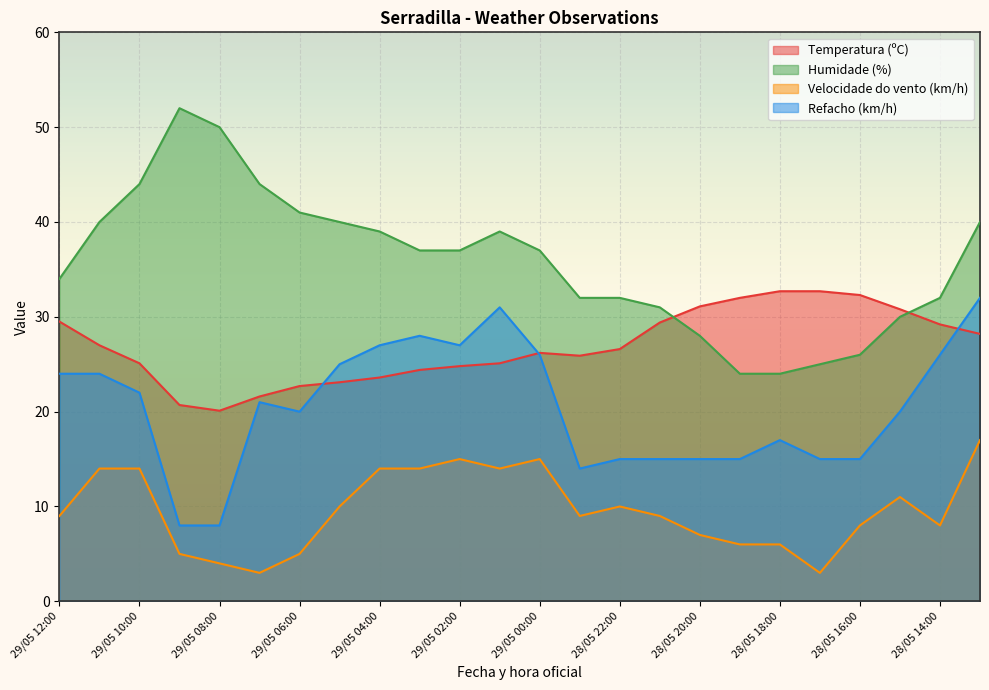

Between 28/05 21:00 and 28/05 15:00, which series saw the biggest shift?

Refacho (km/h)